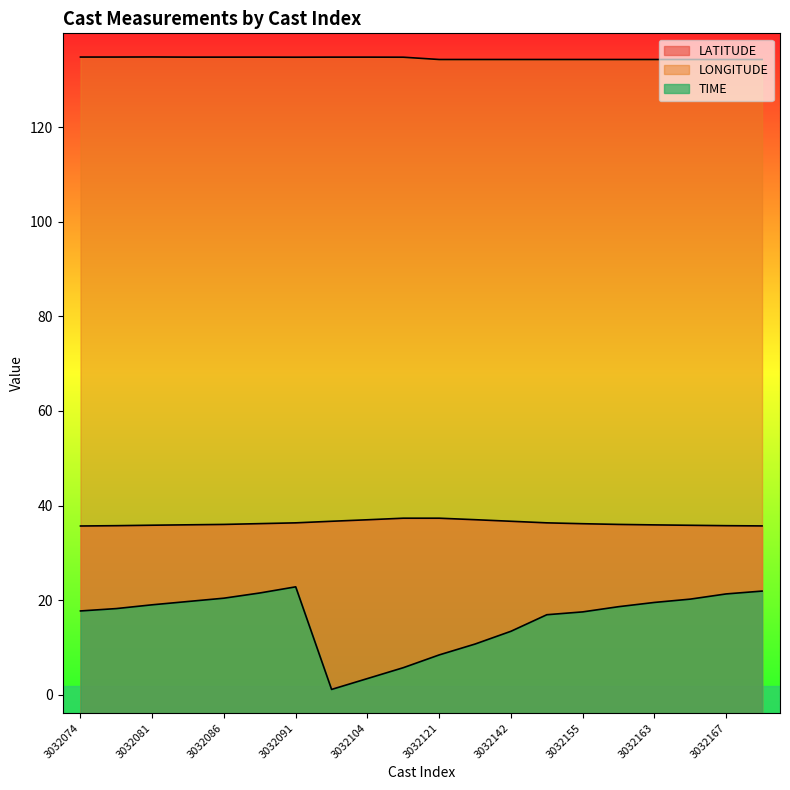

What is the value of the TIME point at the 13th from the left?

13.4